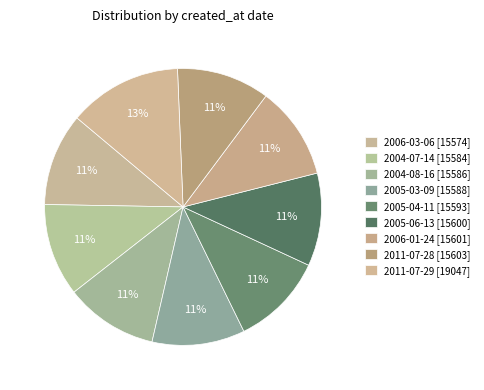

The 2005-03-09 slice represents 11% of the pie. True or false?

True